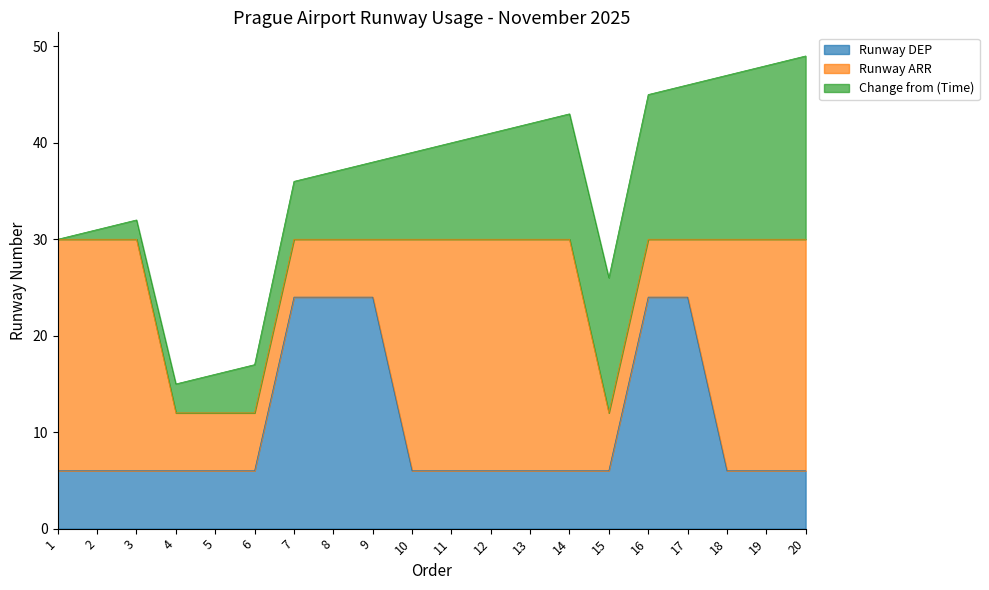

True or false: Runway DEP has a value of 6 at 2.

True